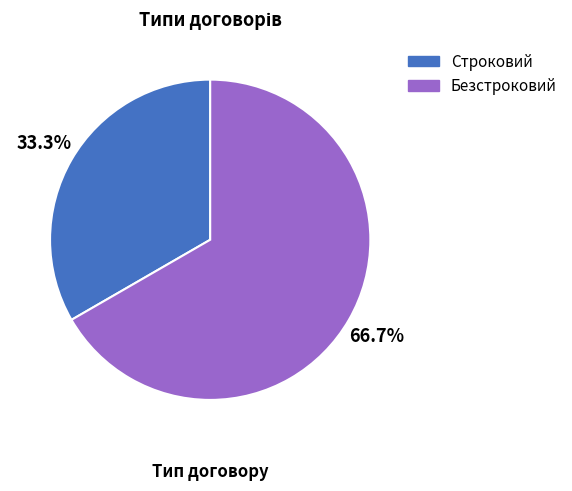

Does Строковий account for over 50% of the chart?

No